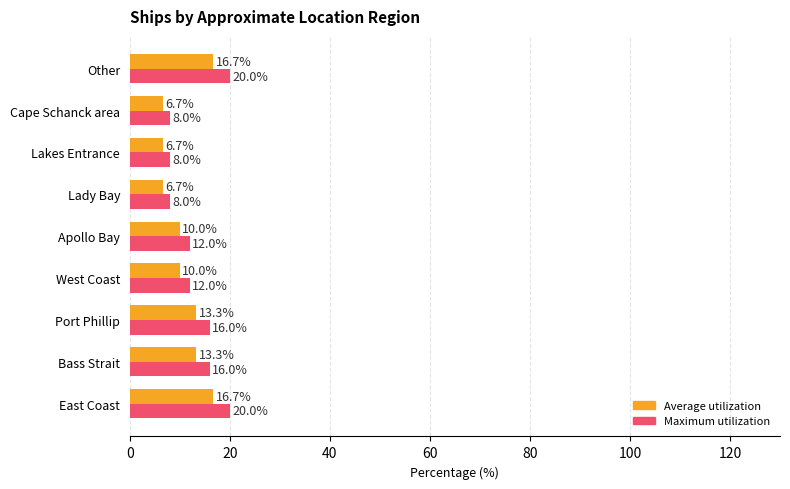

Which series has the largest total across all categories?

Maximum utilization